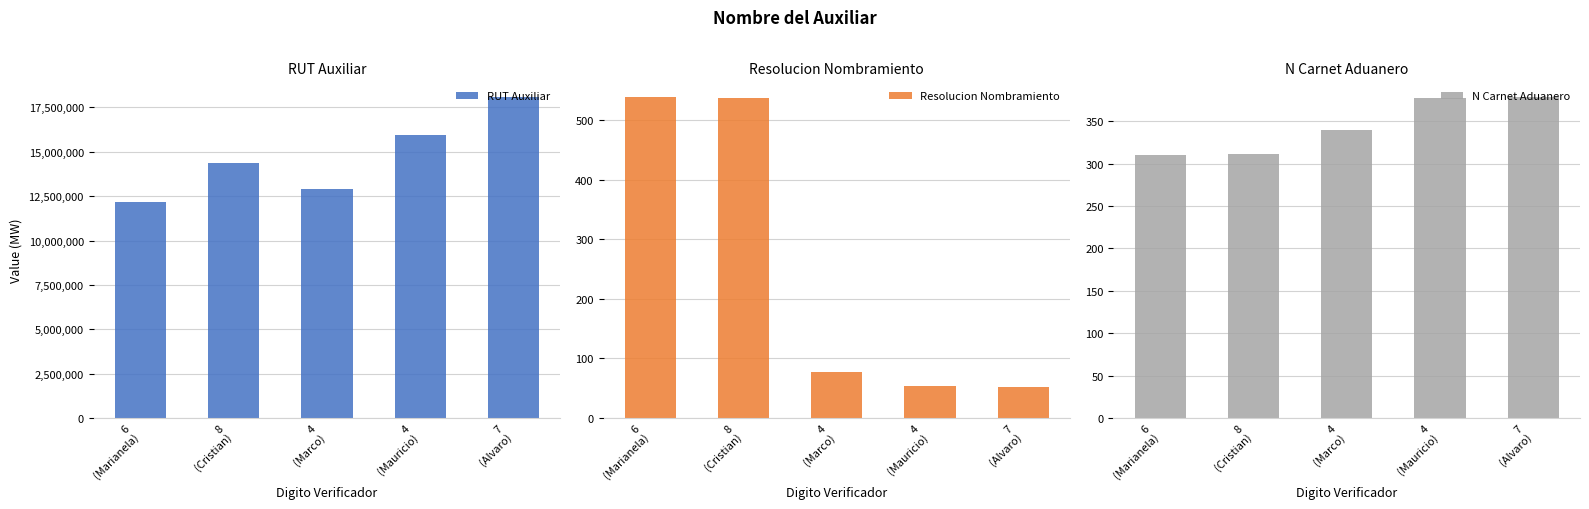

What is the label of the 3rd bar from the right?

4
(Marco)